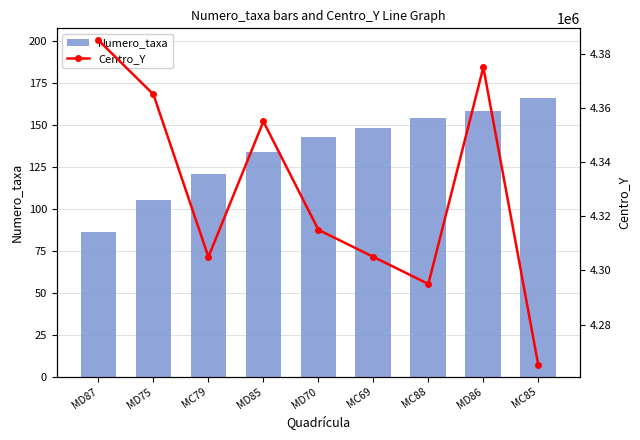

How many groups of bars are there?

9